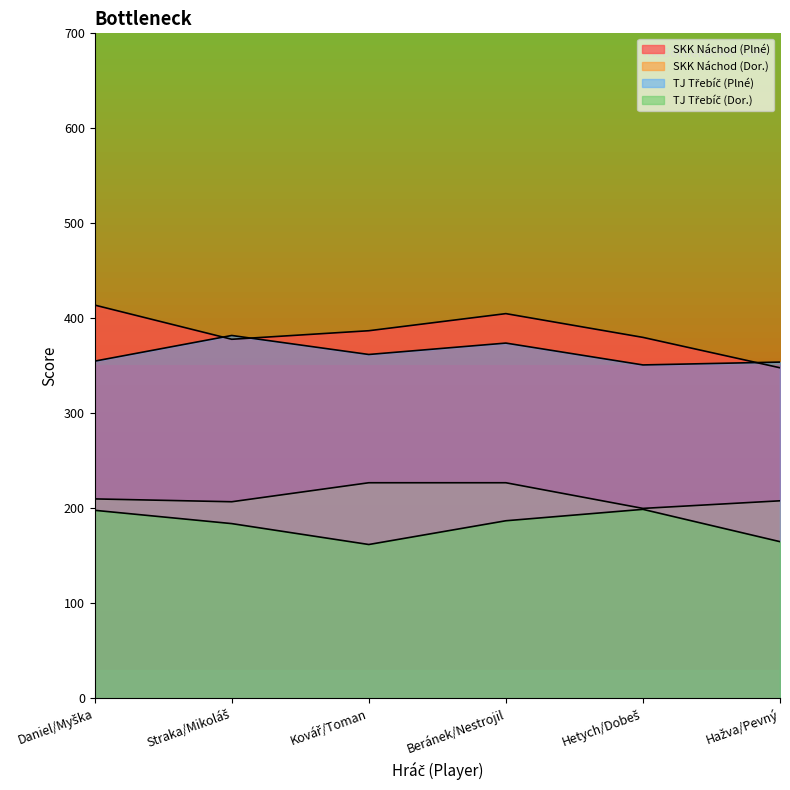

What is the difference between the maximum and minimum values in the SKK Náchod (Dor.) series?

27